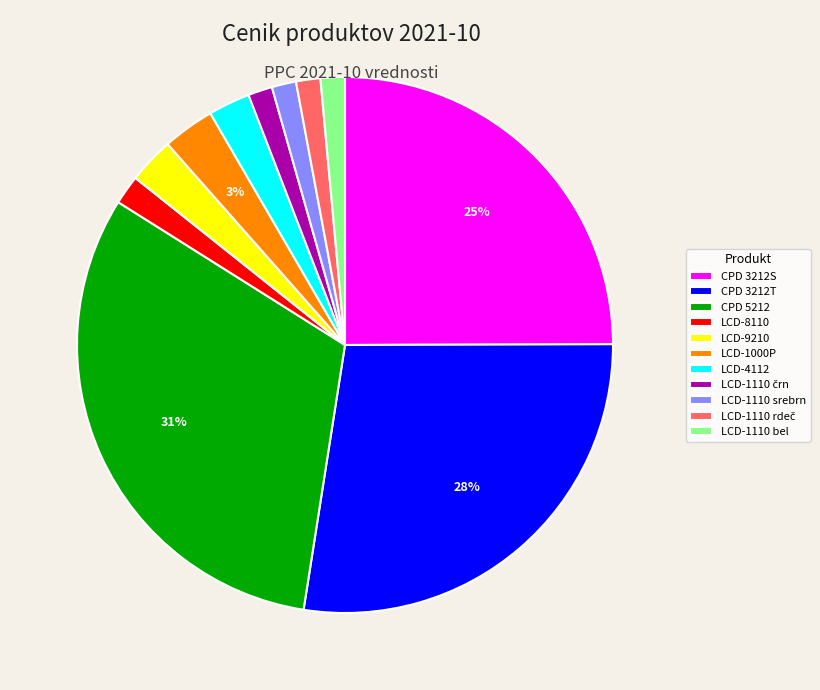

Combined, do CPD 3212T and LCD-1110 srebrn account for over 50%?

No